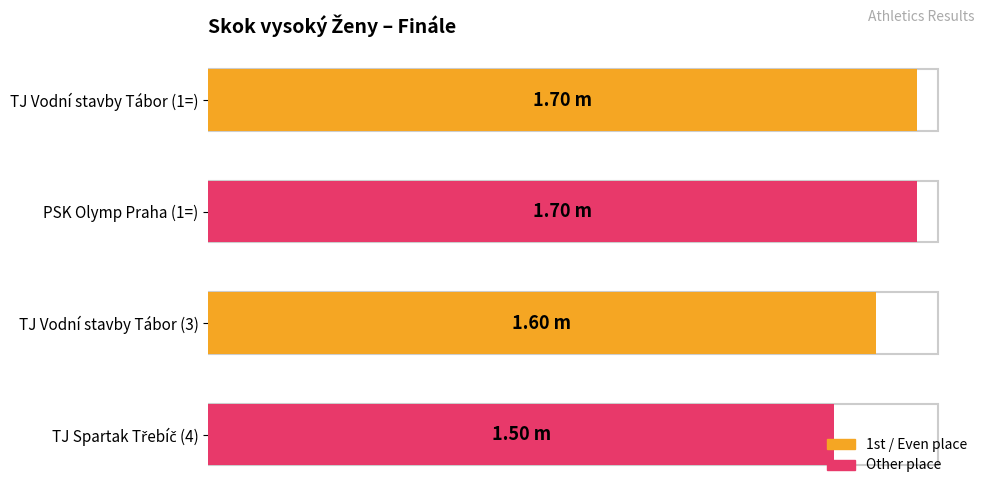

Are the bars grouped side by side (vs. stacked)?

No